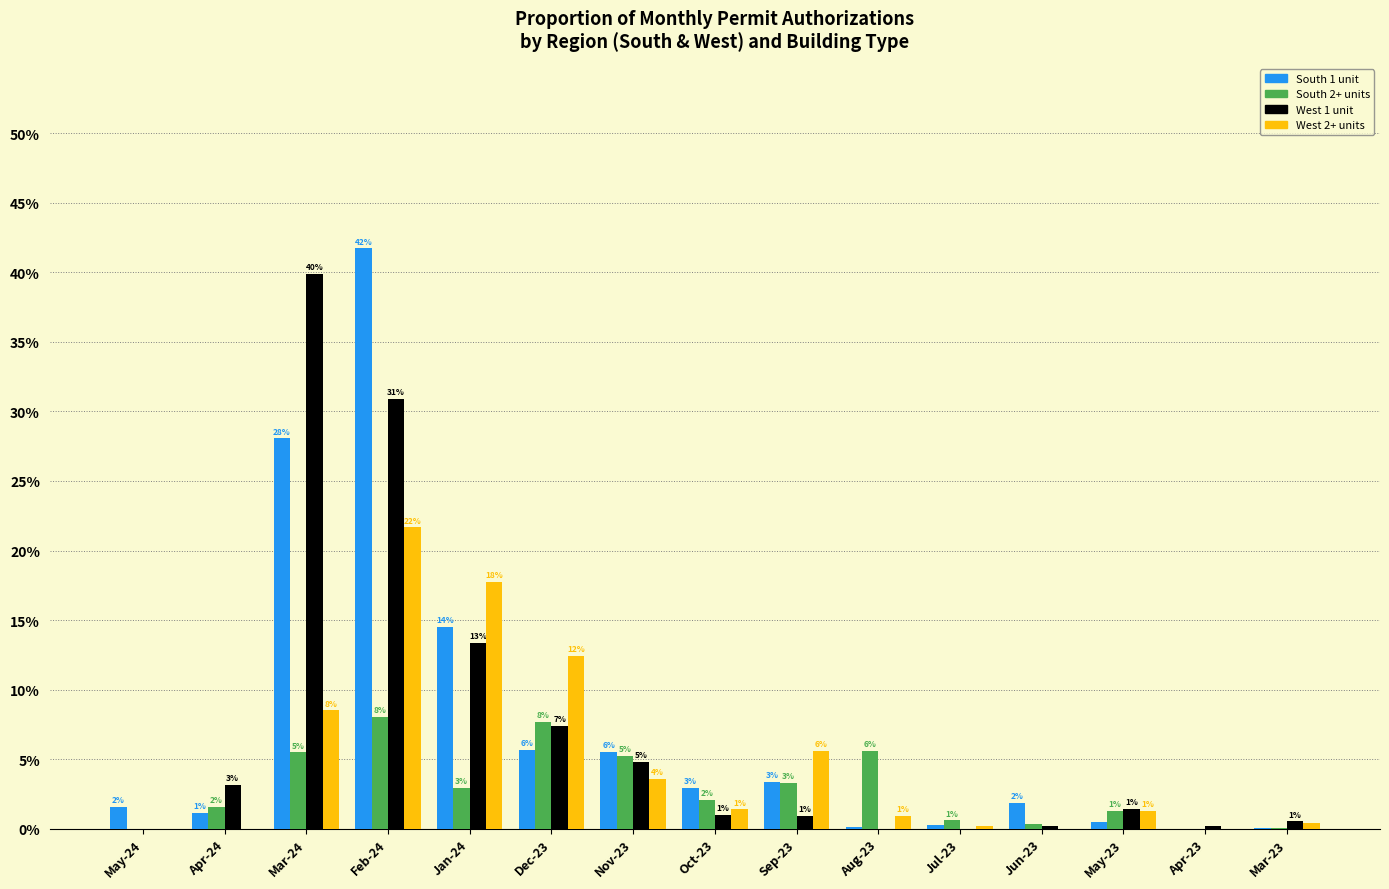

What are all the series names shown in the legend?

South 1 unit, South 2+ units, West 1 unit, West 2+ units